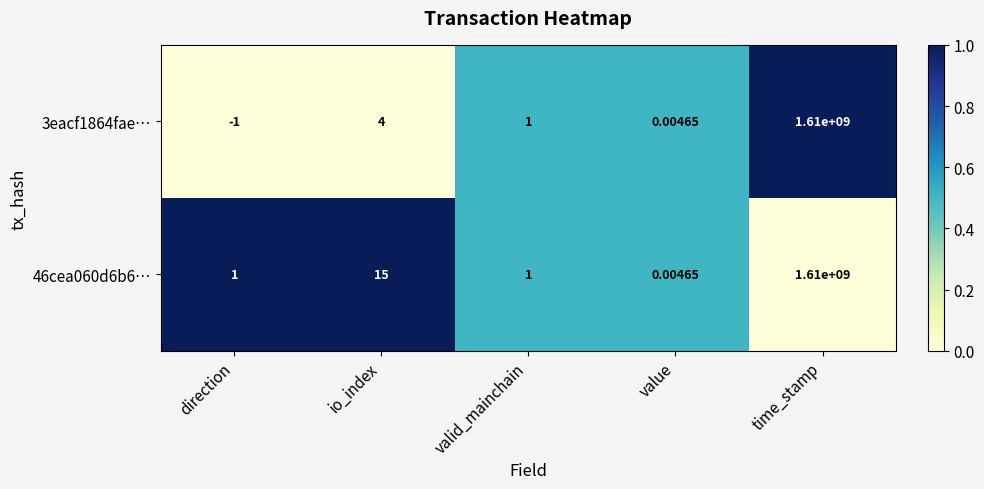

List the labels in order of 3eacf1864fae… value, largest first.

time_stamp, io_index, valid_mainchain, value, direction